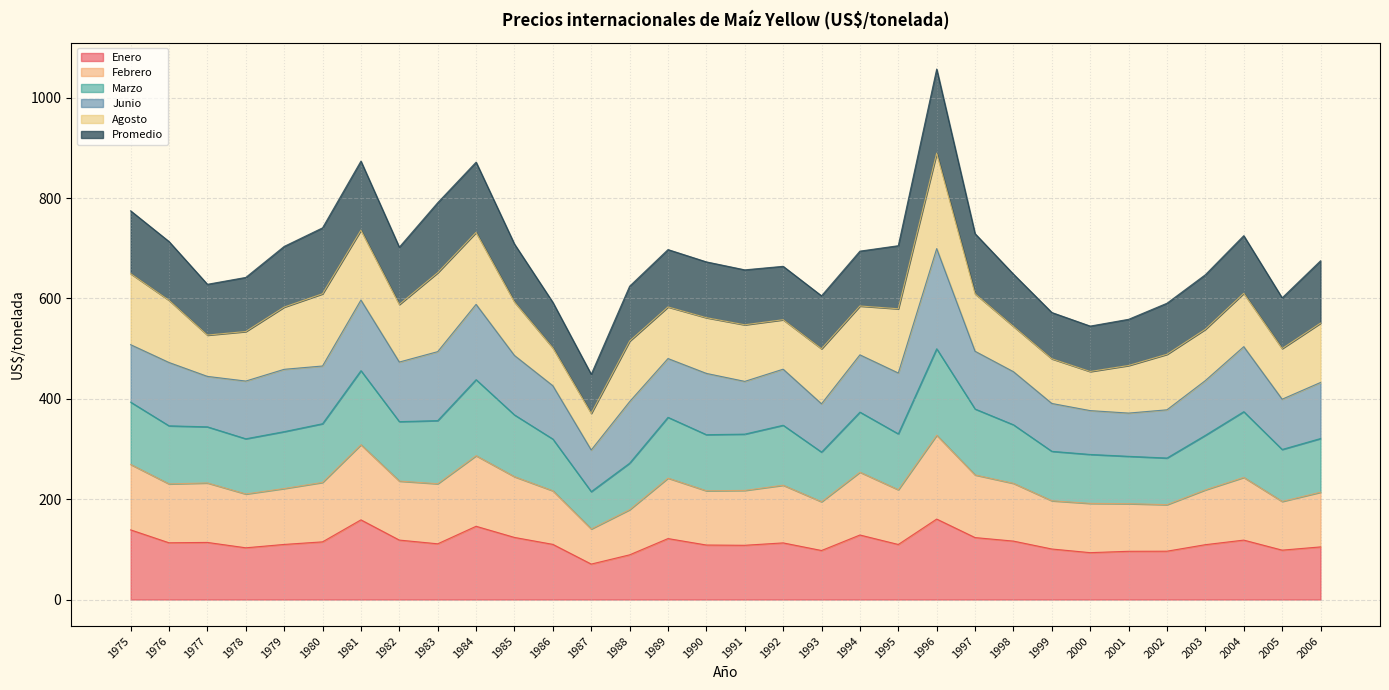

True or false: Marzo has more than 2 interior local peaks.

True